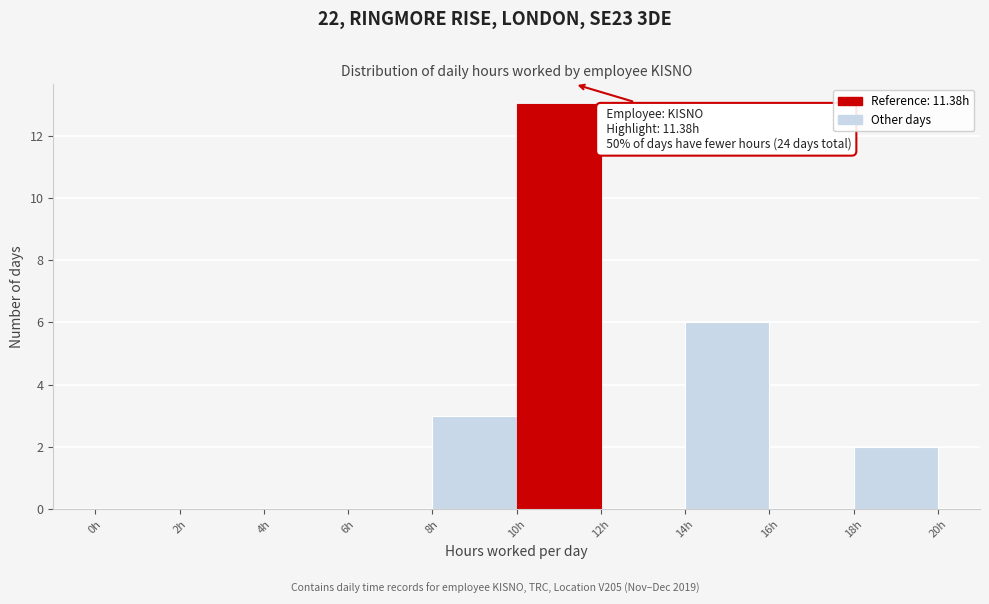

Over which range of the x-axis is the bar tallest?

10 to 12